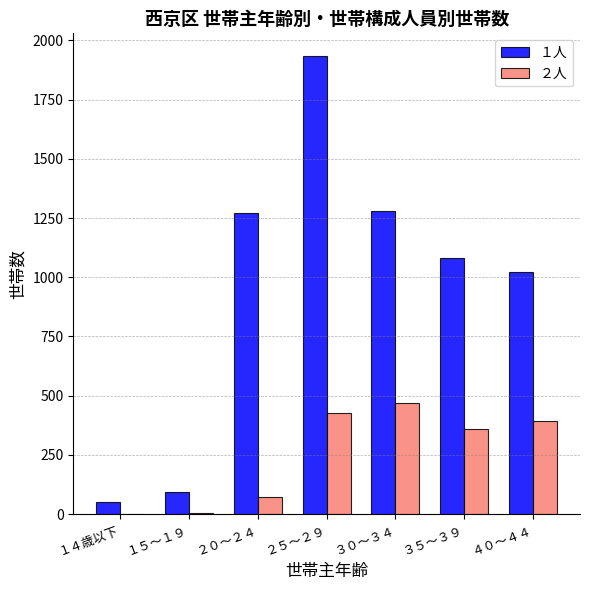

Where does the １人 series first go above 1083?

２０～２４